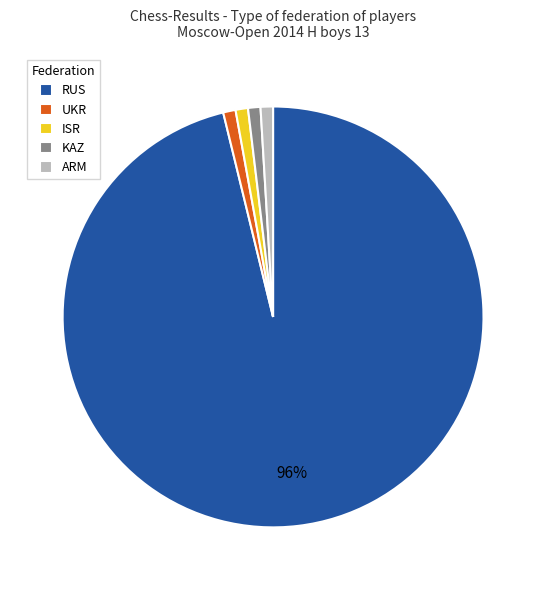

Which category has the biggest portion of the pie?

RUS